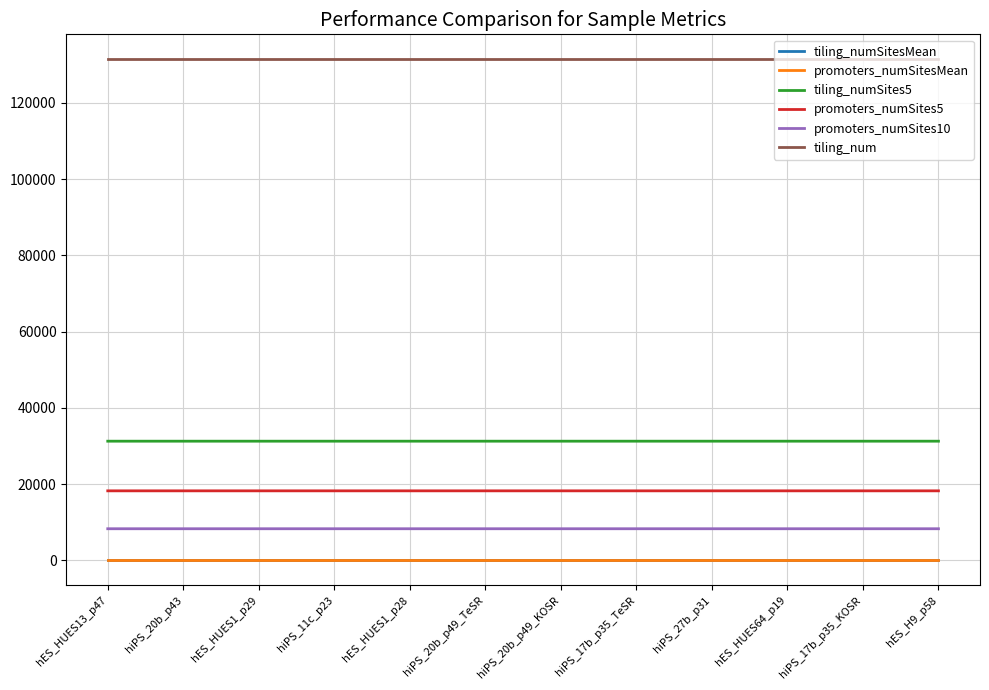

Is the value of tiling_numSites5 at hES_HUES1_p28 greater than the value of promoters_numSites10 at hiPS_20b_p49_TeSR?

Yes